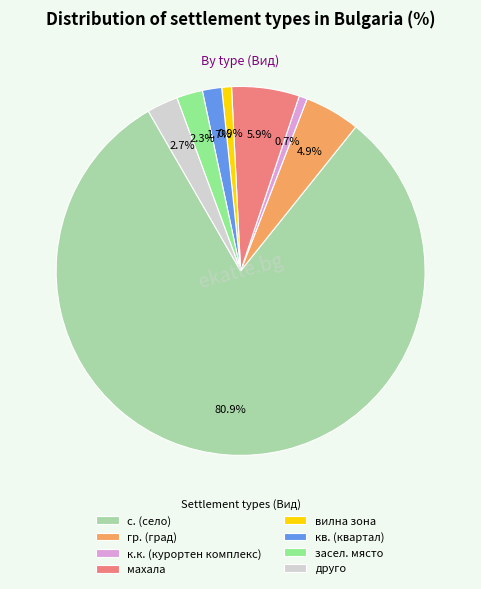

Is засел. място the majority of the pie?

No